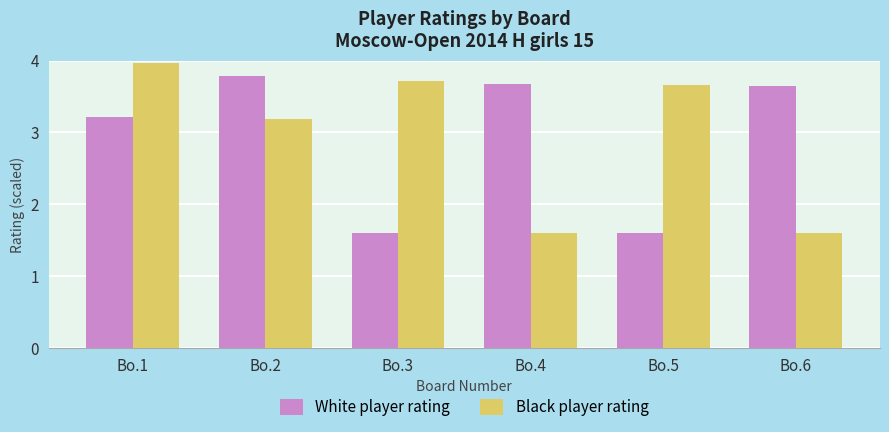

What is the value of the White player rating bar at the 3rd from the left?

1.6